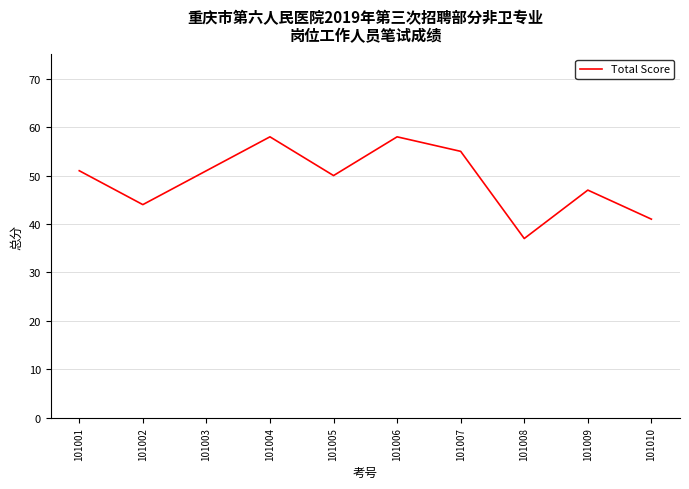

How many distinct data groups are displayed?

1